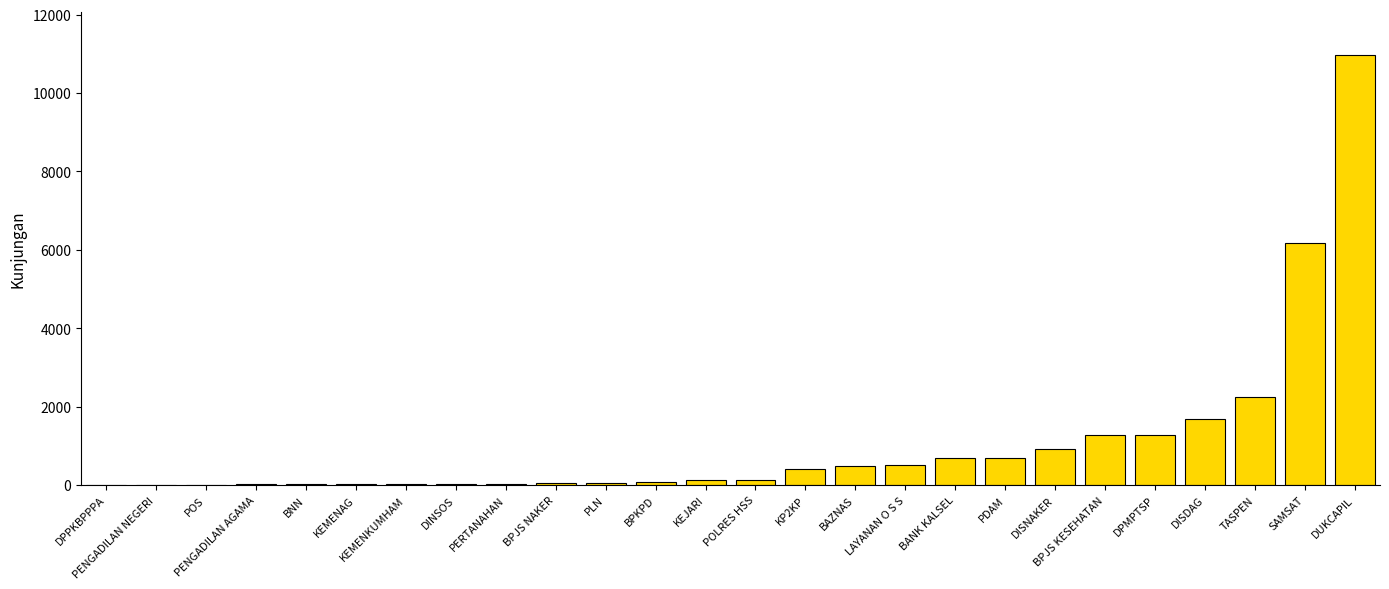

At which category does the chart reach its peak across all series?

DUKCAPIL